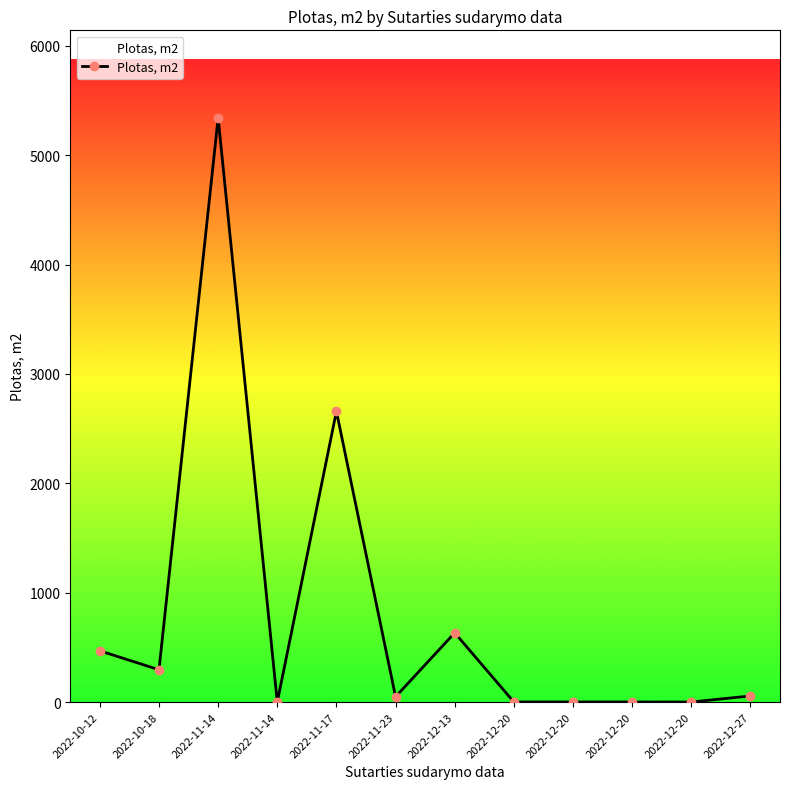

Approximately how many times larger is the value at 2022-12-27 compared to 2022-10-12?

0.1